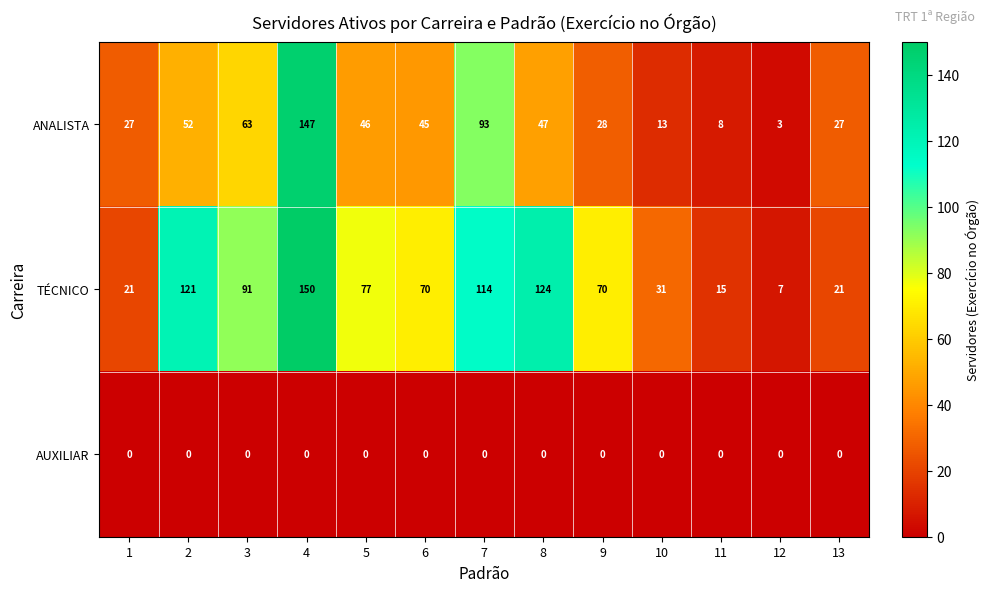

At which category is the sum across all series the highest?

4